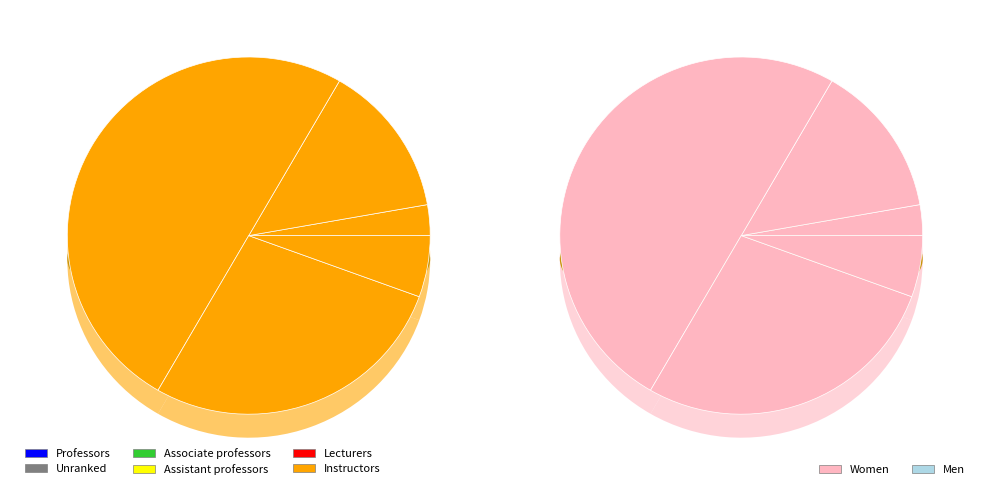

Is there any slice that represents more than half of the pie?

No